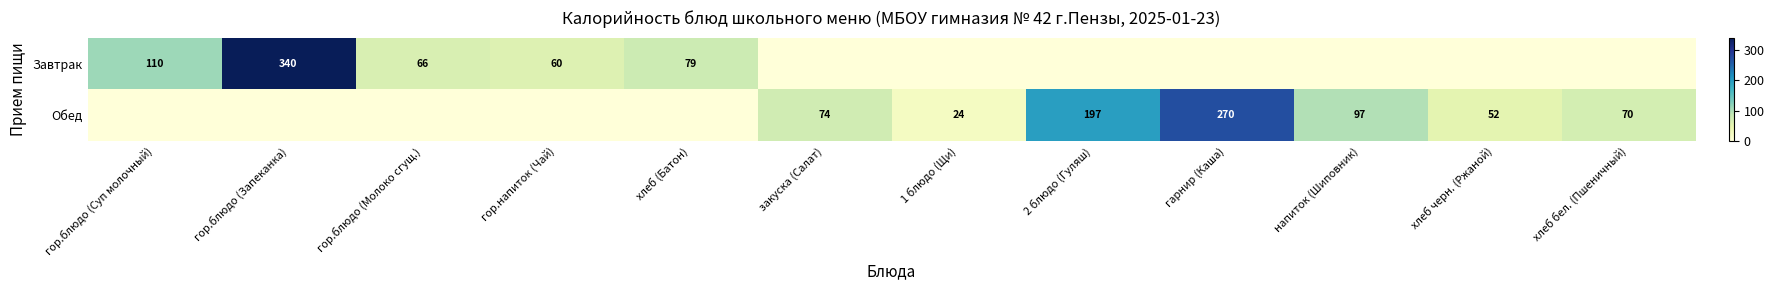

True or false: Завтрак has a value of 66 at гор.блюдо (Молоко сгущ.).

True